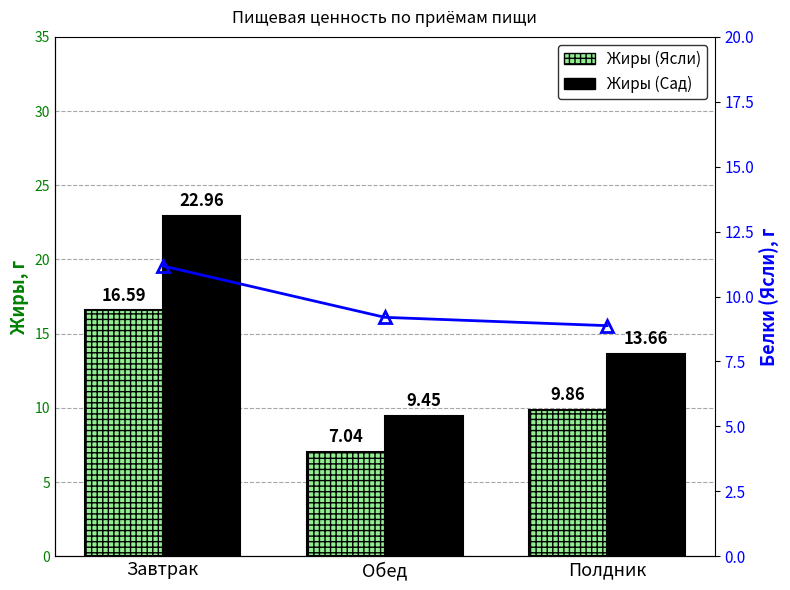

Reading left to right, what are all the values shown in this chart?

Жиры (Ясли): Завтрак=16.6	Обед=7.0	Полдник=9.9
Жиры (Сад): Завтрак=23.0	Обед=9.4	Полдник=13.7
Белки (Ясли): Завтрак=11.2	Обед=9.2	Полдник=8.9